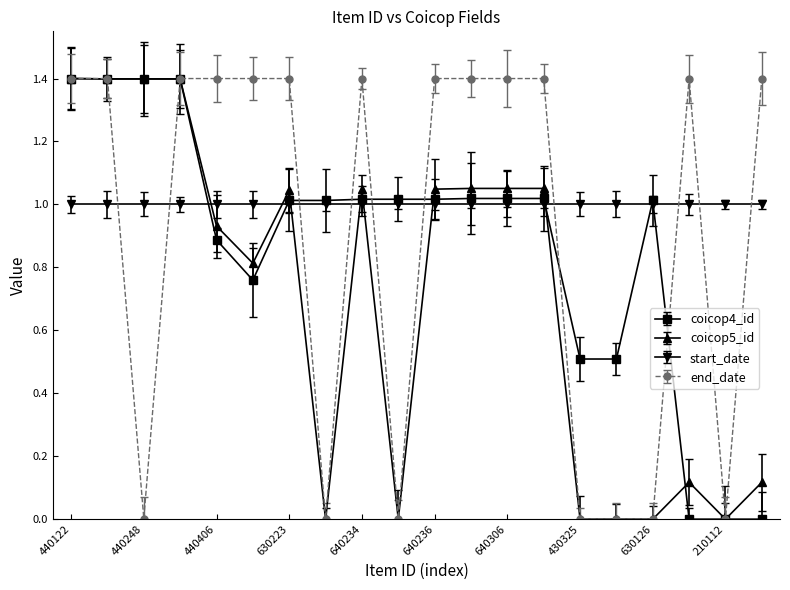

How many series are shown in this chart?

4